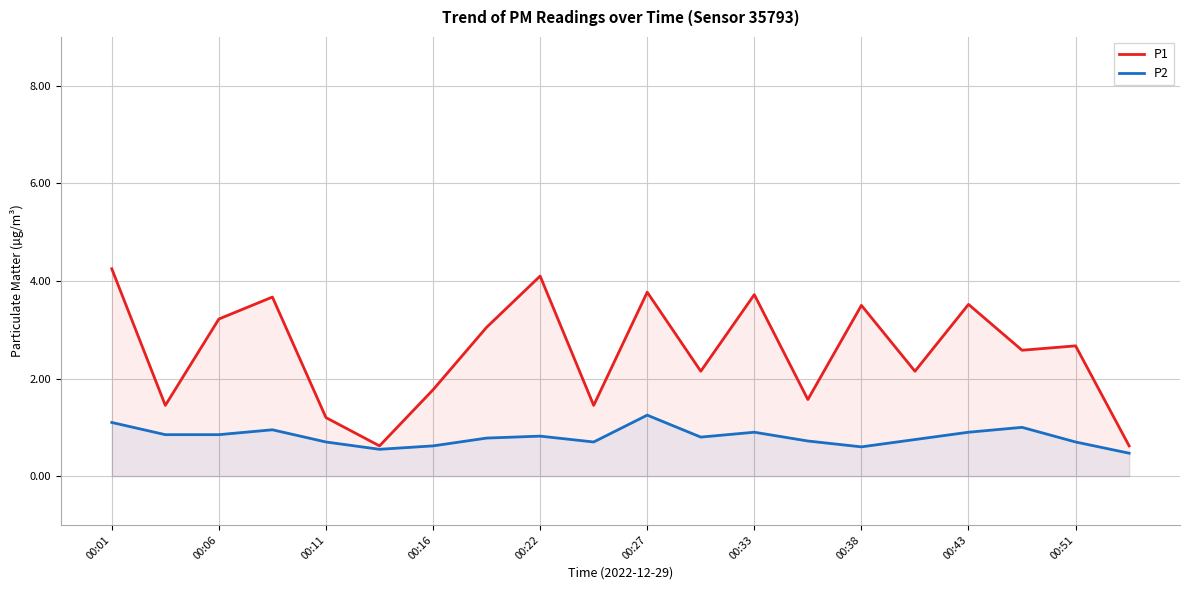

At which label does P1 first exceed 2?

00:01